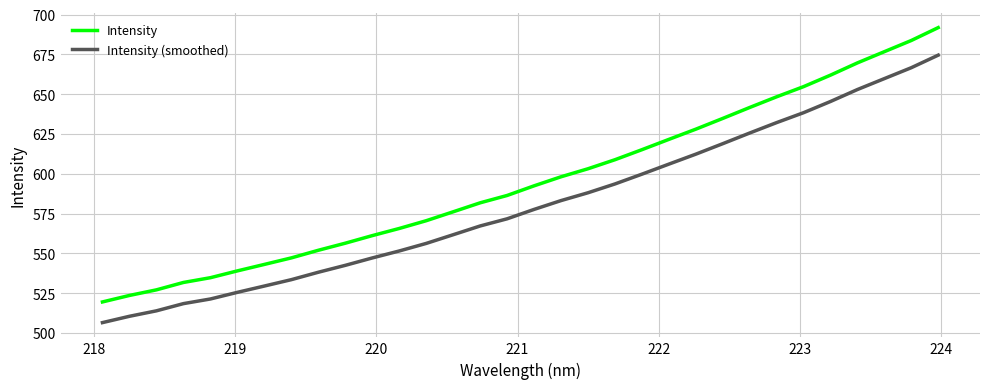

True or false: Intensity has more than 1 points higher than both neighbors.

False